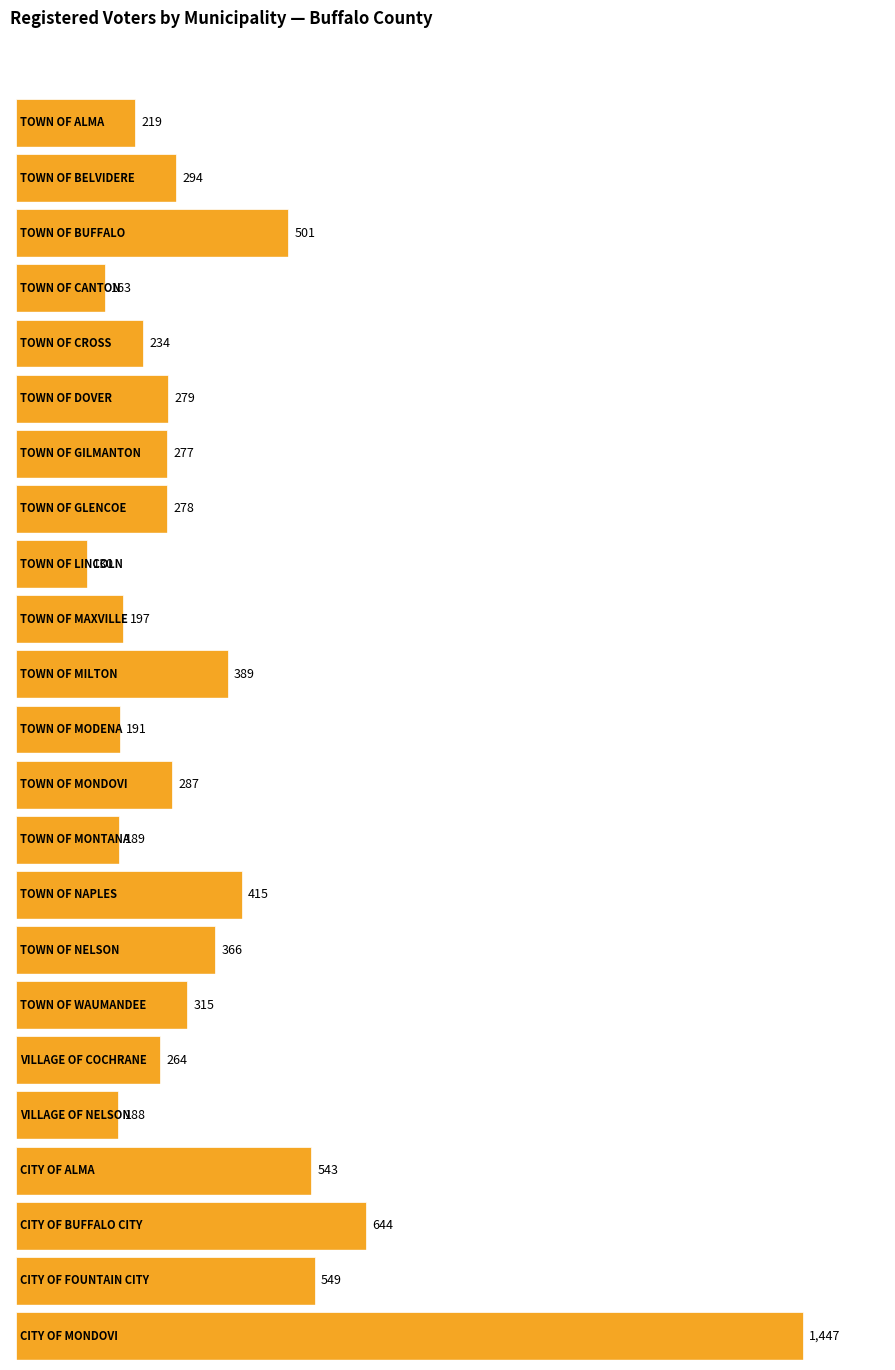

What is the change in value from TOWN OF MONTANA to VILLAGE OF NELSON?

-1